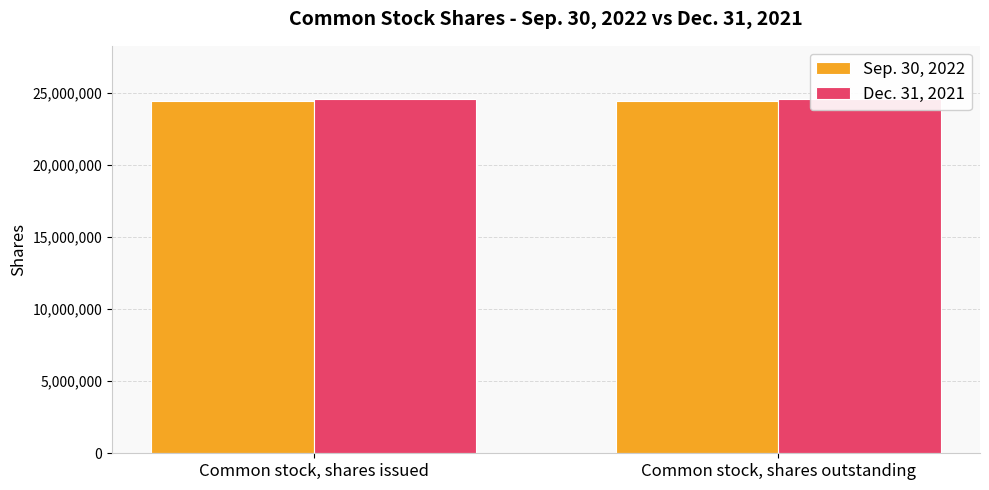

Is it true that Sep. 30, 2022 equals 24454377 at Common stock, shares issued?

True